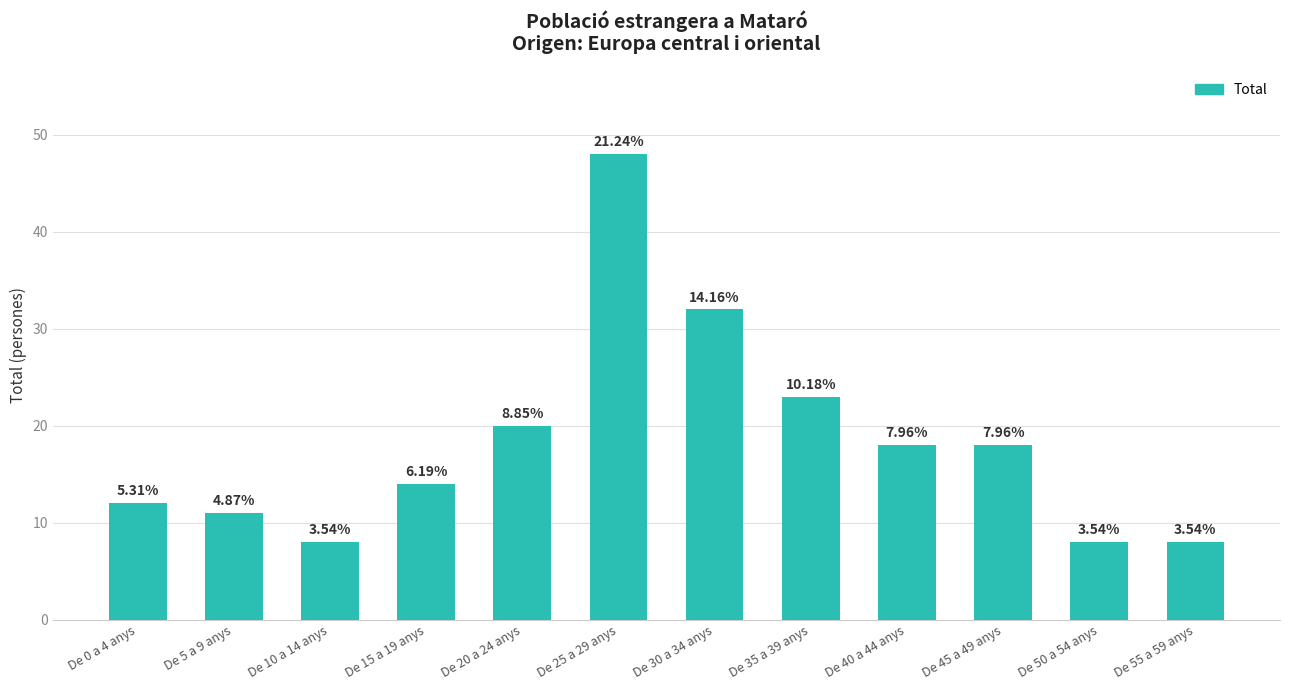

The value at De 0 a 4 anys is 12. True or false?

True